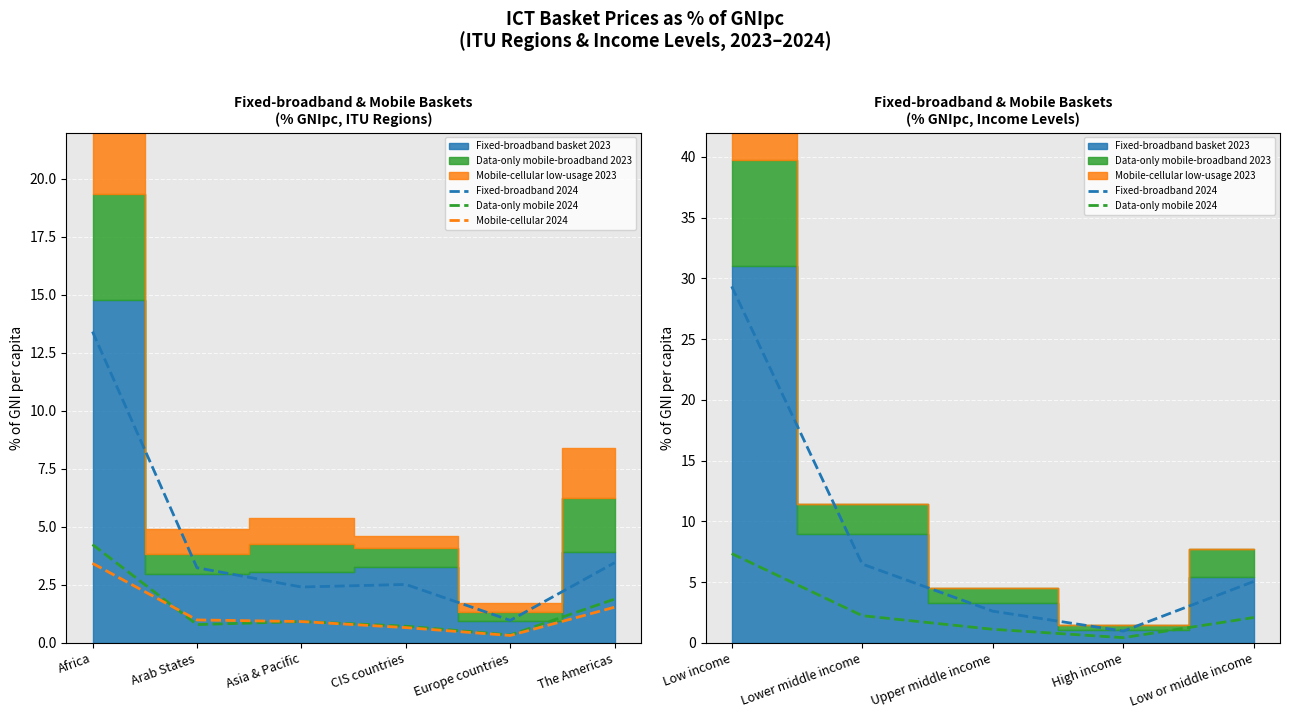

At which category is the sum across all series the highest?

Africa